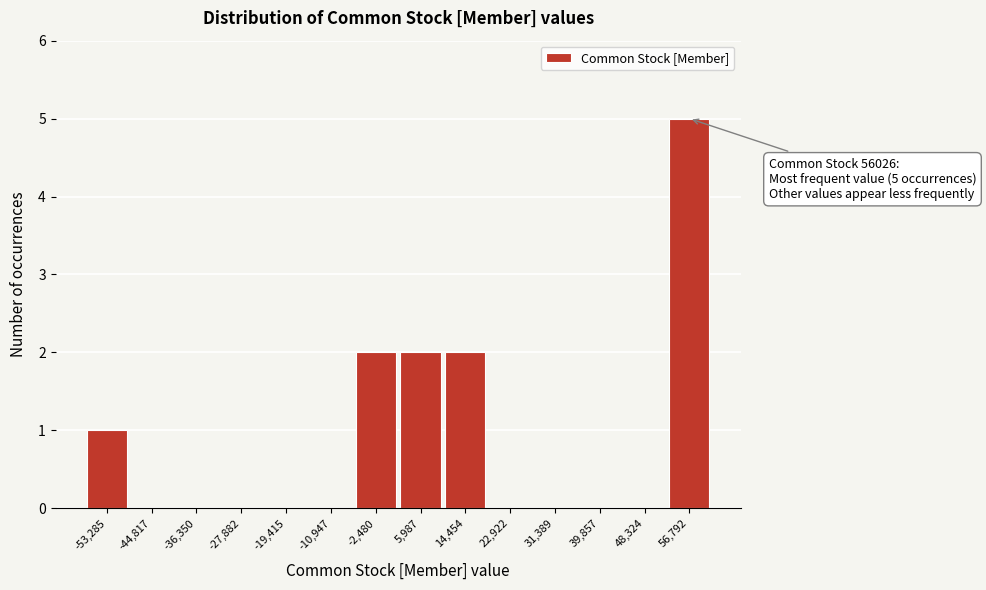

Which range on the x-axis has the tallest bar?

53000 to 61000